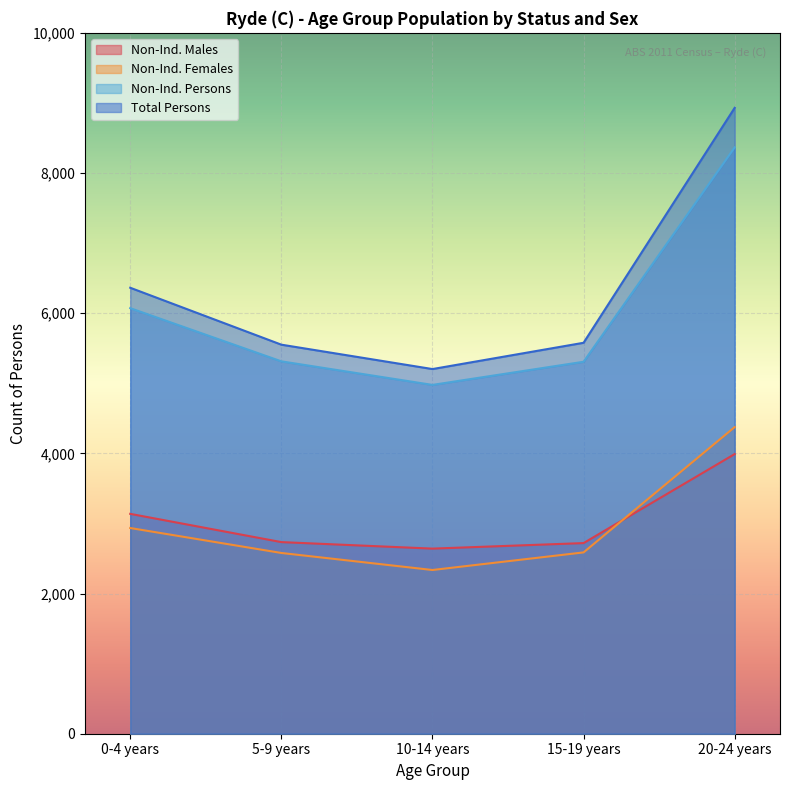

Read the Non-Ind. Females value at 15-19 years, to the nearest 50.

2600